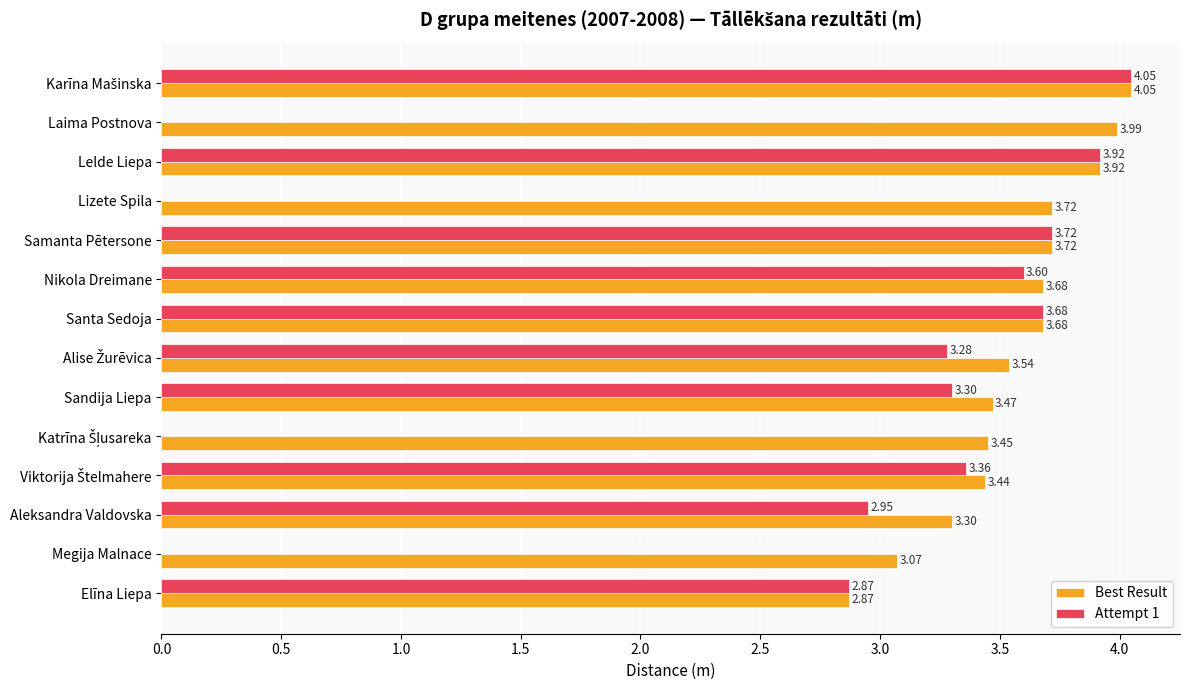

What is the sum of all Best Result values?

49.9